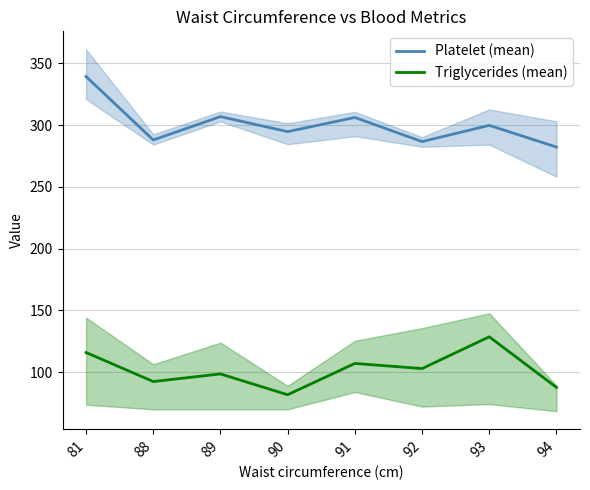

True or false: Triglycerides (mean) and Platelet (mean) cross at least once.

False